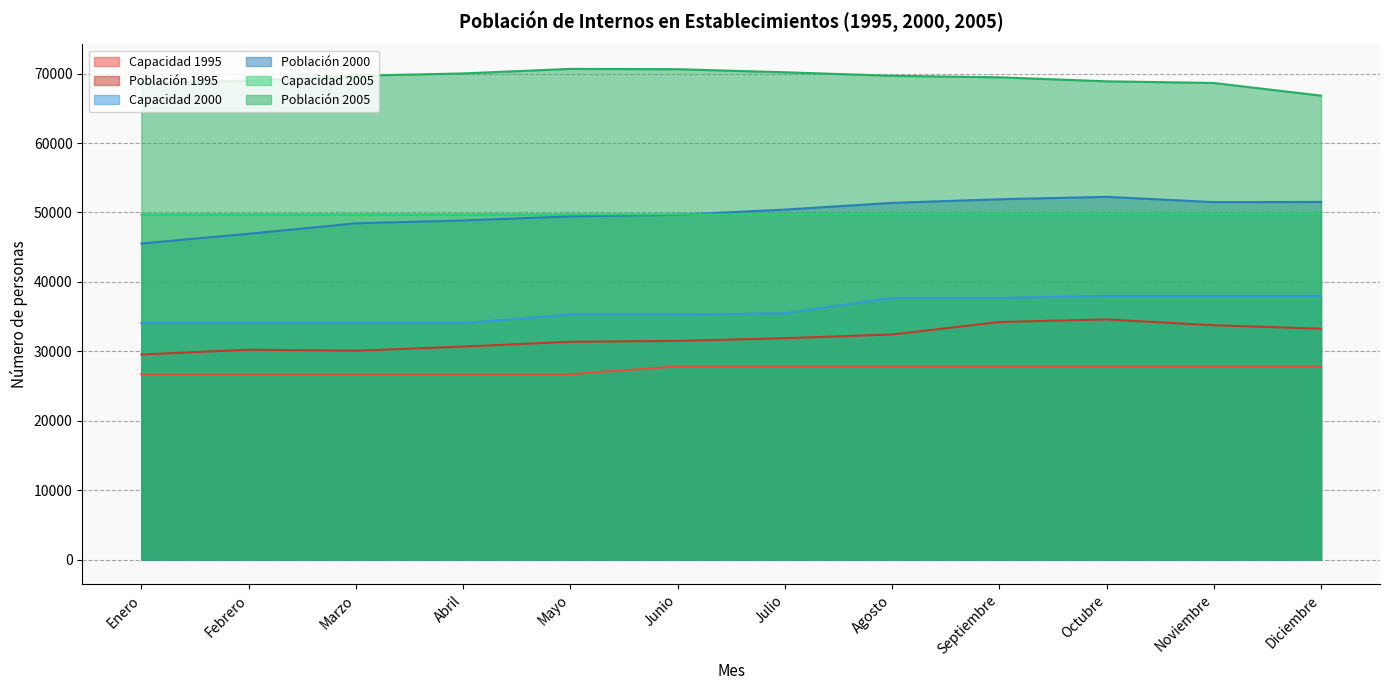

The value of Capacidad 2005 at Mayo is 49722. True or false?

True